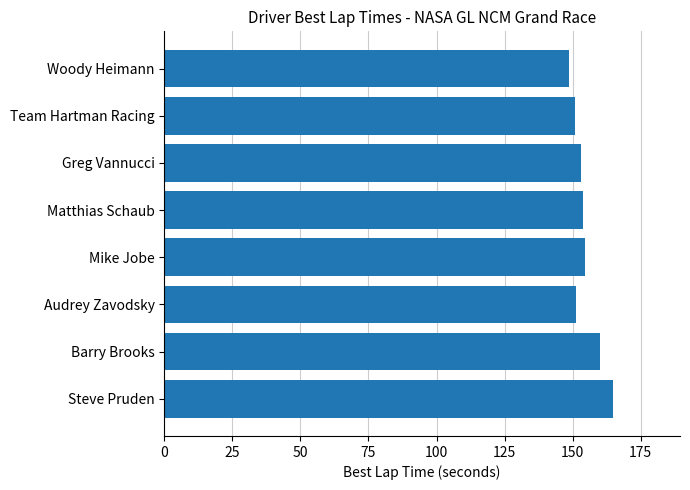

What is the approximate value at Steve Pruden?

164.7